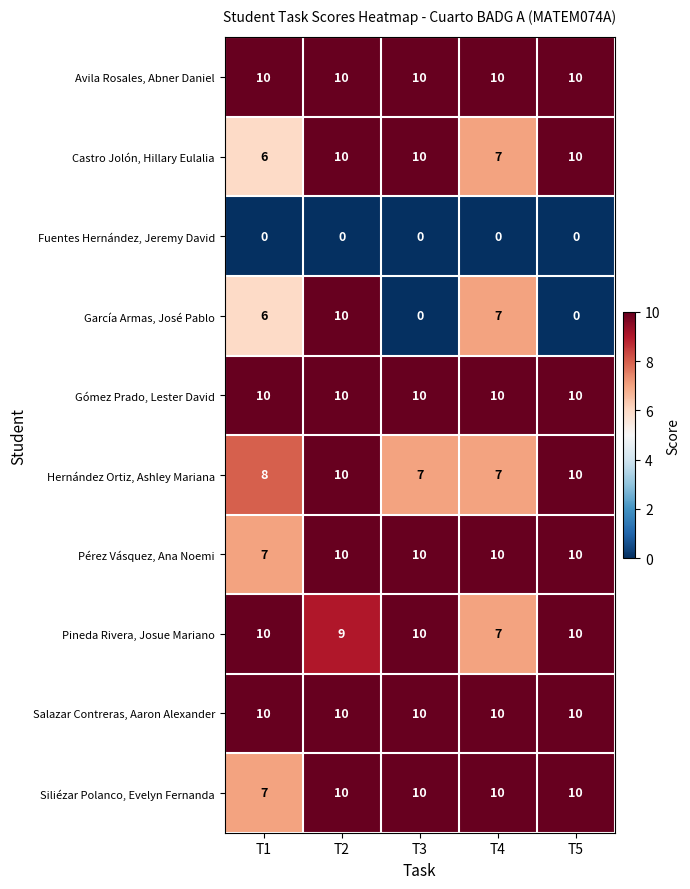

Is it true that Castro Jolón, Hillary Eulalia equals 10 at T2?

True